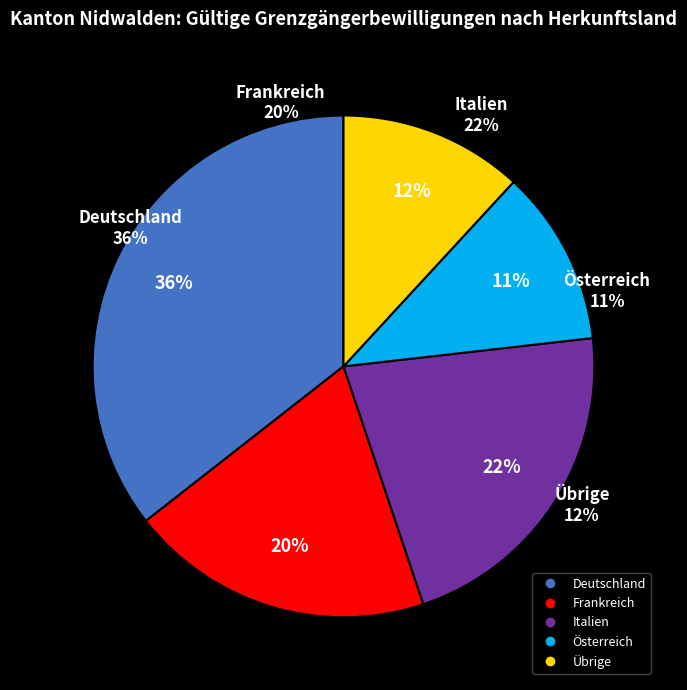

To the nearest percent, what is the average slice percentage?

20%